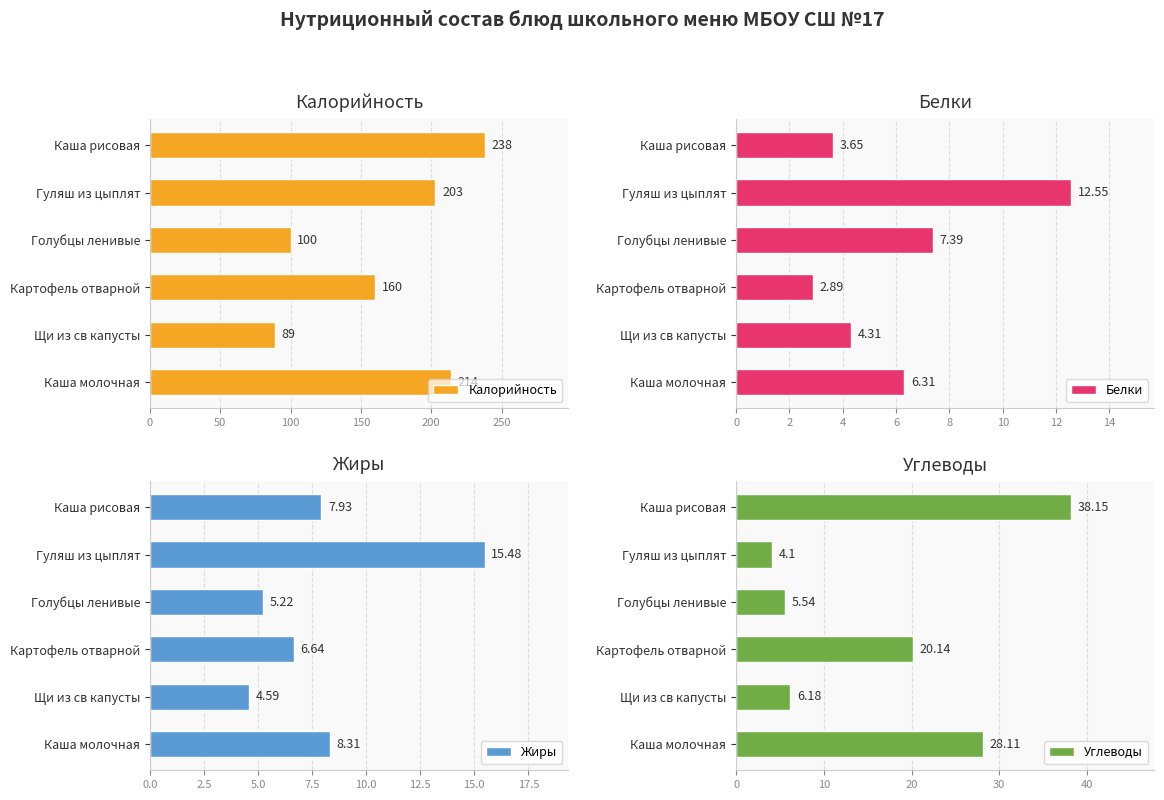

Rank the categories by Калорийность value from lowest to highest.

Щи из св капусты, Голубцы ленивые, Картофель отварной, Гуляш из цыплят, Каша молочная, Каша рисовая